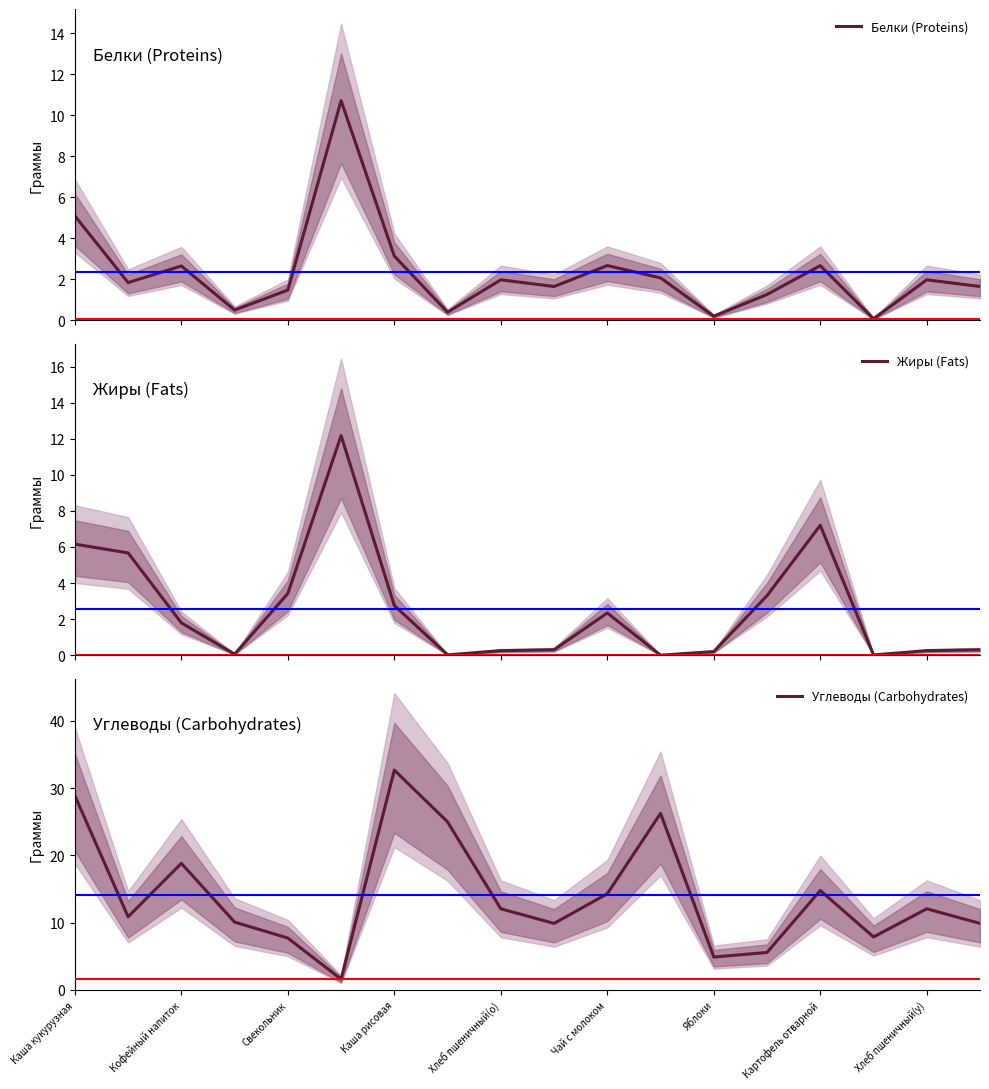

True or false: Углеводы (Carbohydrates) has a value of 10.3 at Свекольник.

False